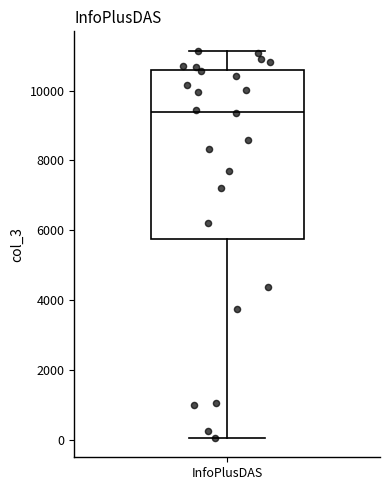

Read this box plot against the y-axis: the position of the median line, the range covered by the box, and the ends of both whiskers. The values are not printed on the chart, so give them approximately, as read against the axis.

median 9400, box 5800 to 10600, whiskers 0 to 11200